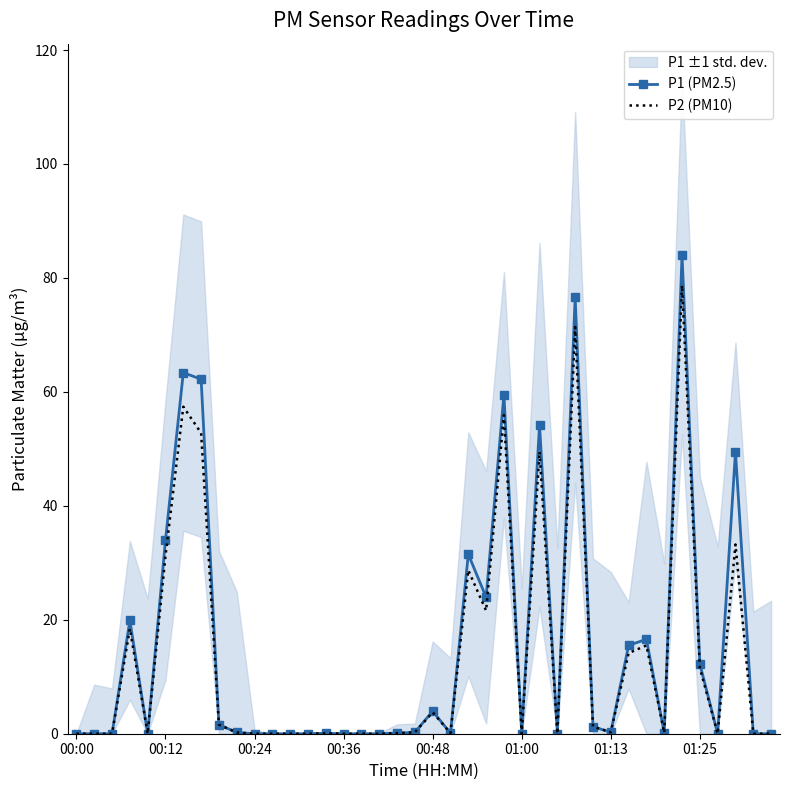

Is it true that P2 (PM10) equals 45.5 at 00:24?

False